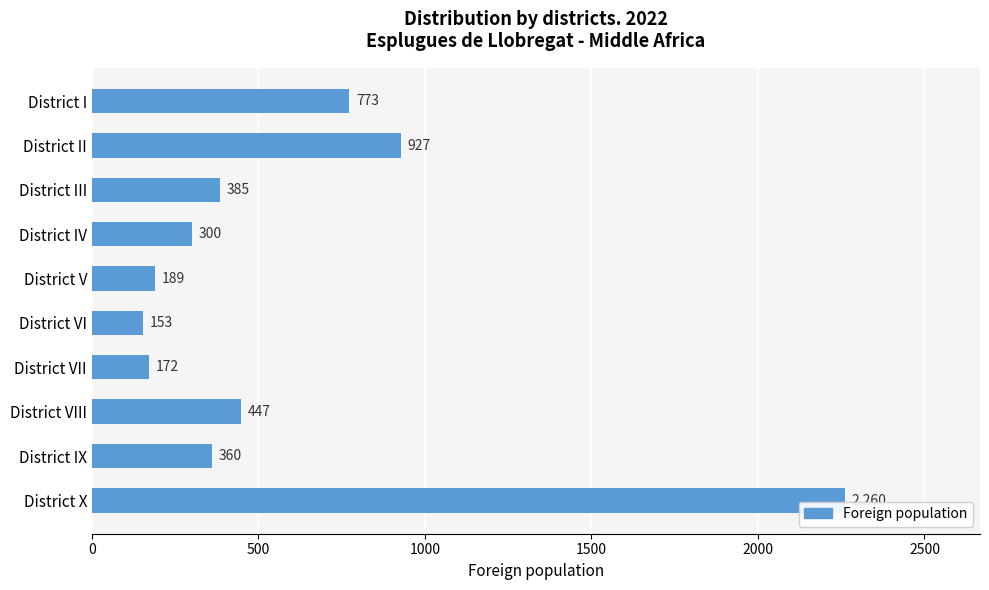

What is the minimum value shown in the chart?

153